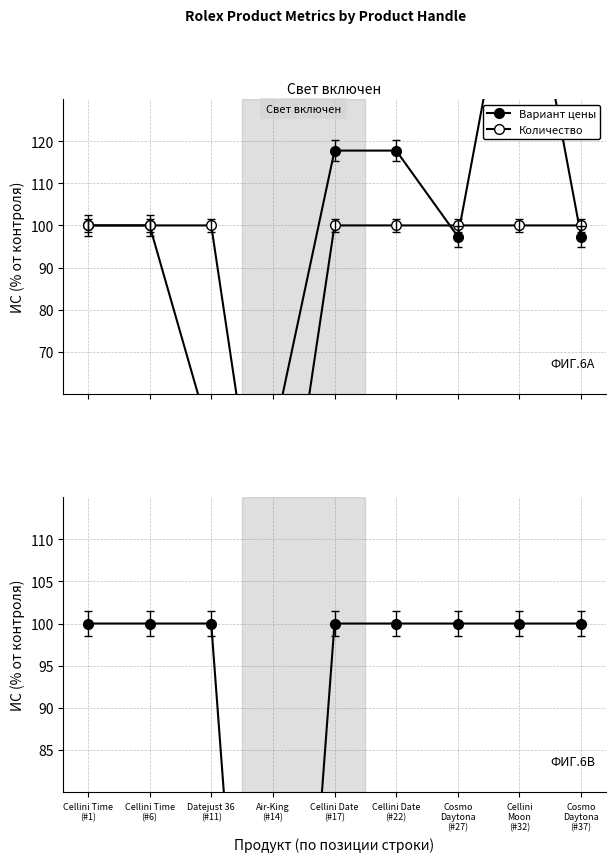

What is the greatest value displayed?

175.7